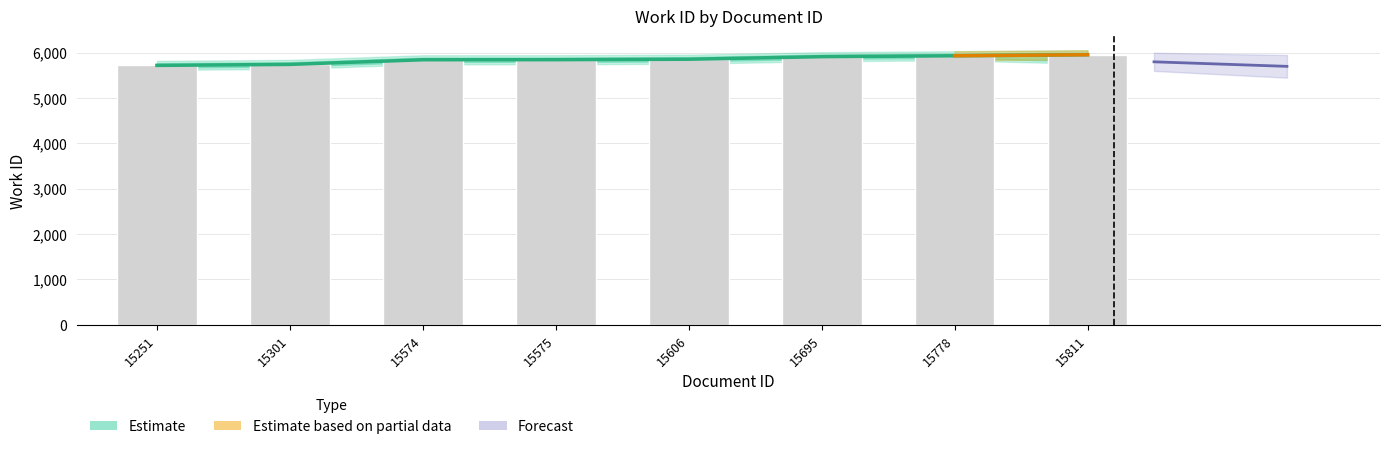

Rank the categories by value from highest to lowest.

15811, 15778, 15695, 15606, 15575, 15574, 15301, 15251